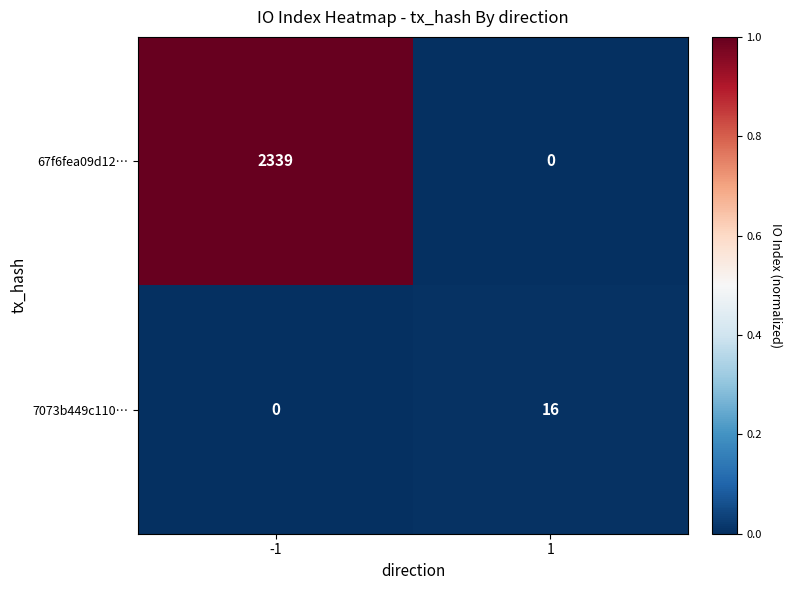

What is the difference between the highest and lowest values at -1?

2339